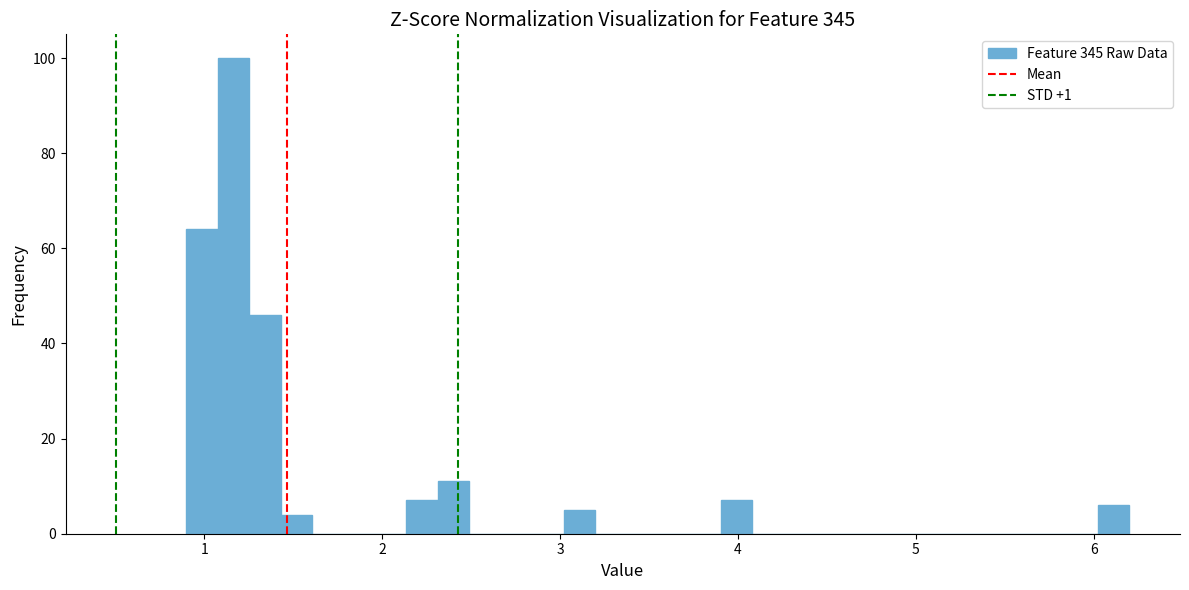

Read against the x-axis, roughly where is the centre of the tallest bar?

1.2